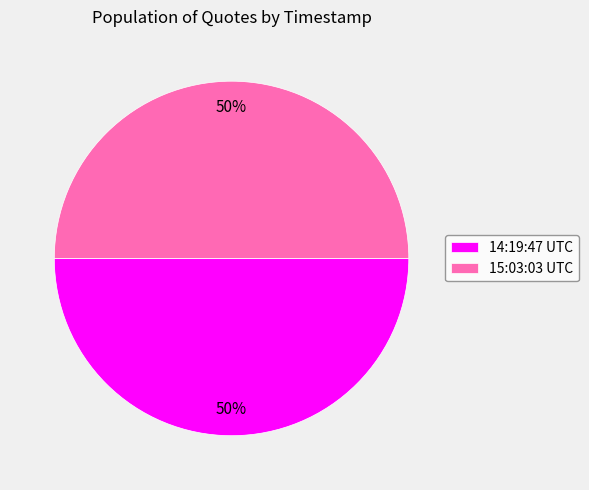

To the nearest percent, what is the average slice percentage?

50%